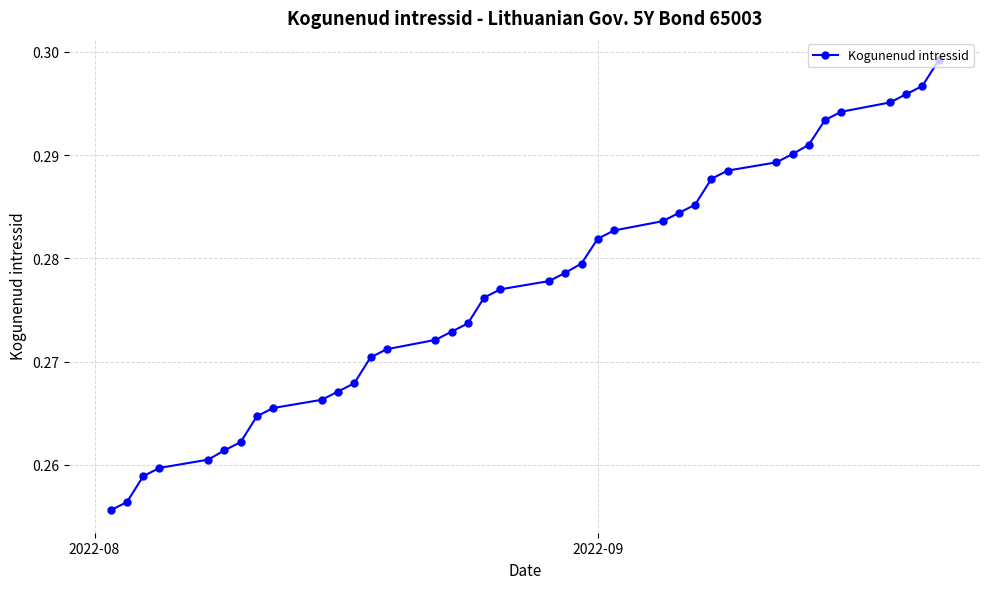

How many lines are shown in the chart?

1